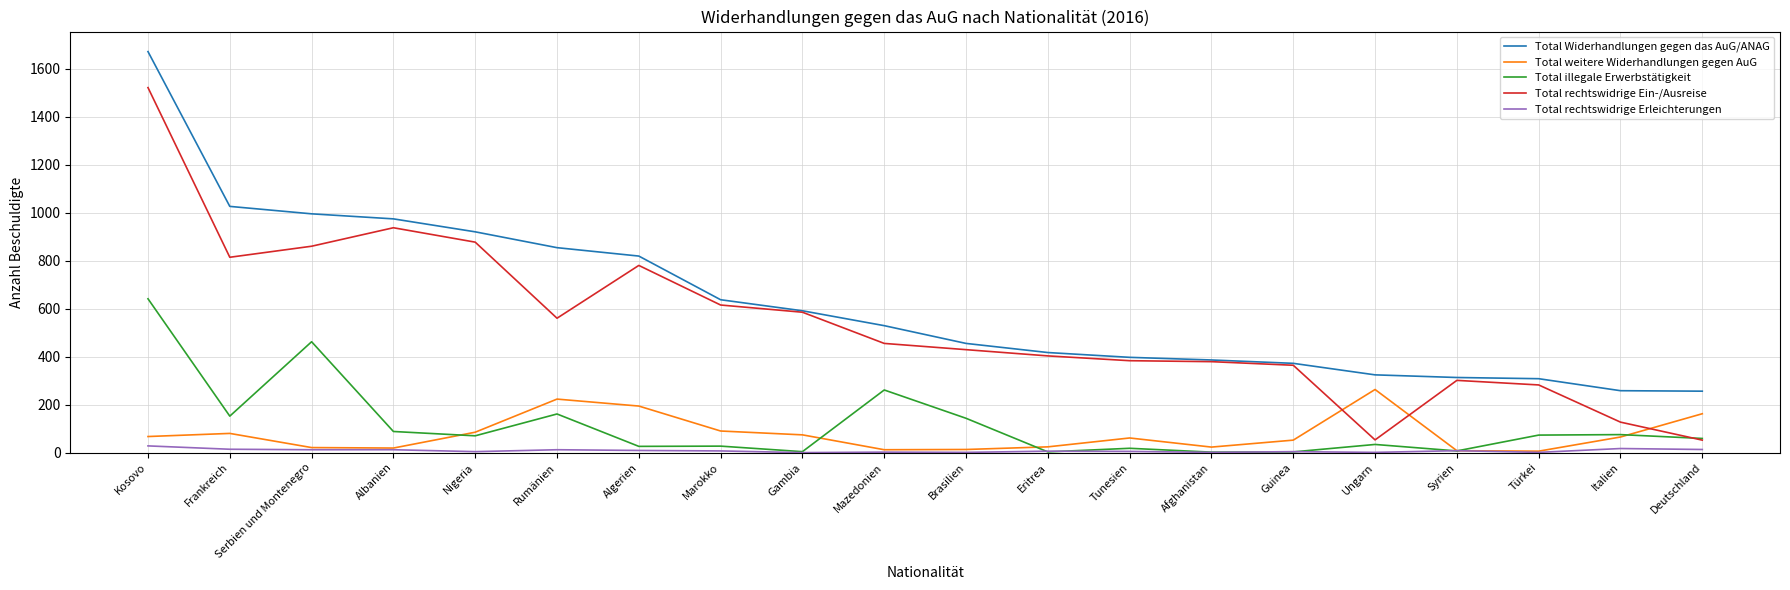

What is the difference between the maximum and minimum values in the Total Widerhandlungen gegen das AuG/ANAG series?

1415